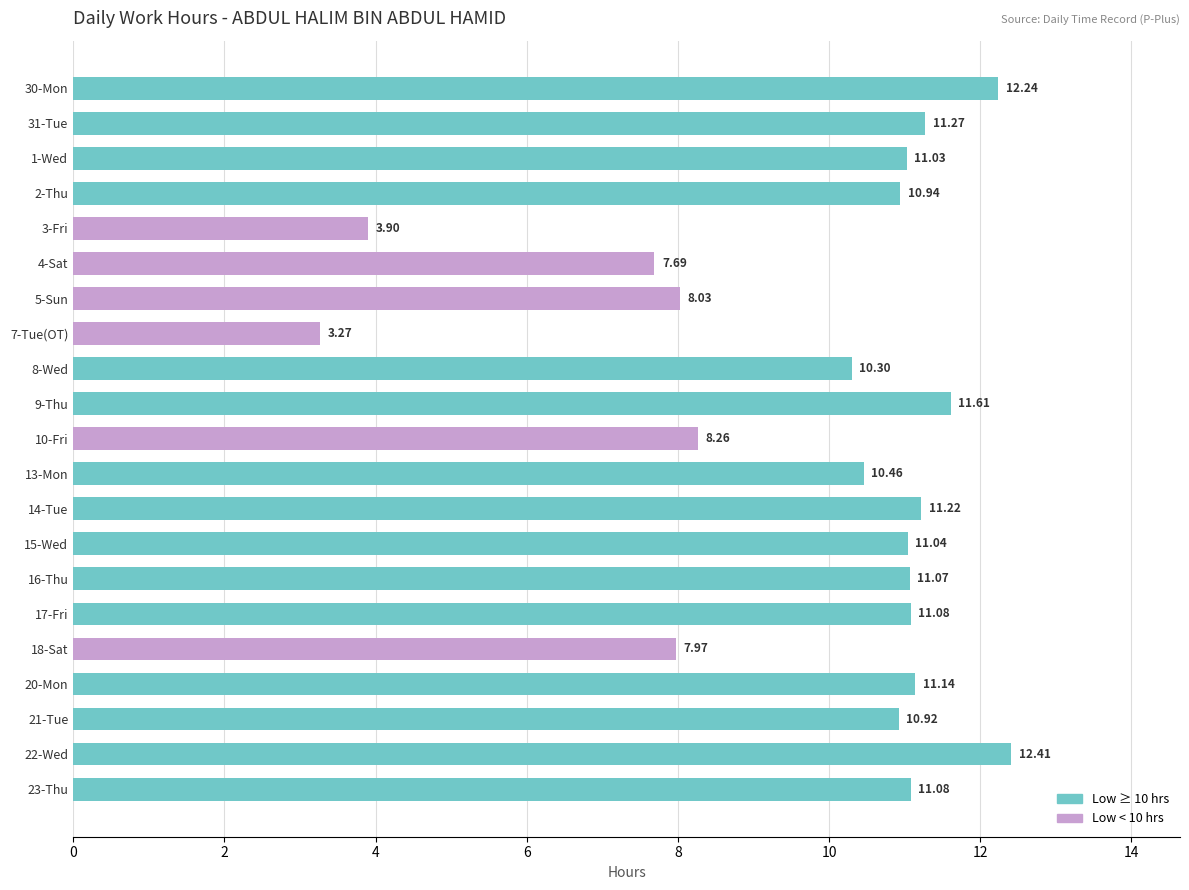

How many values are below 11?

10